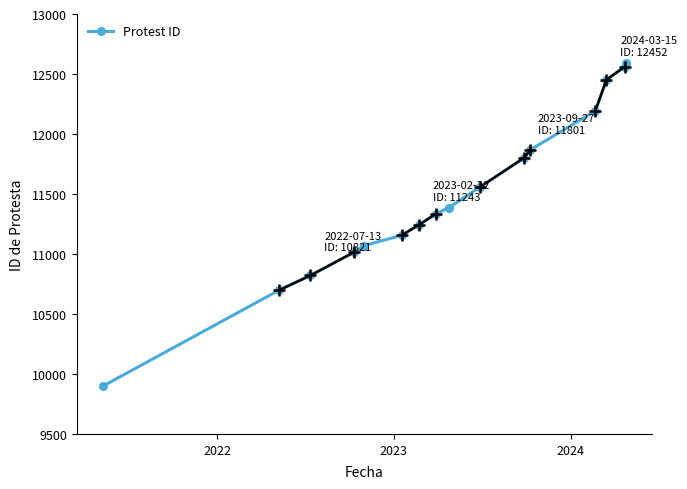

What is the value of the Protest ID point at the 3rd from the left?

10821